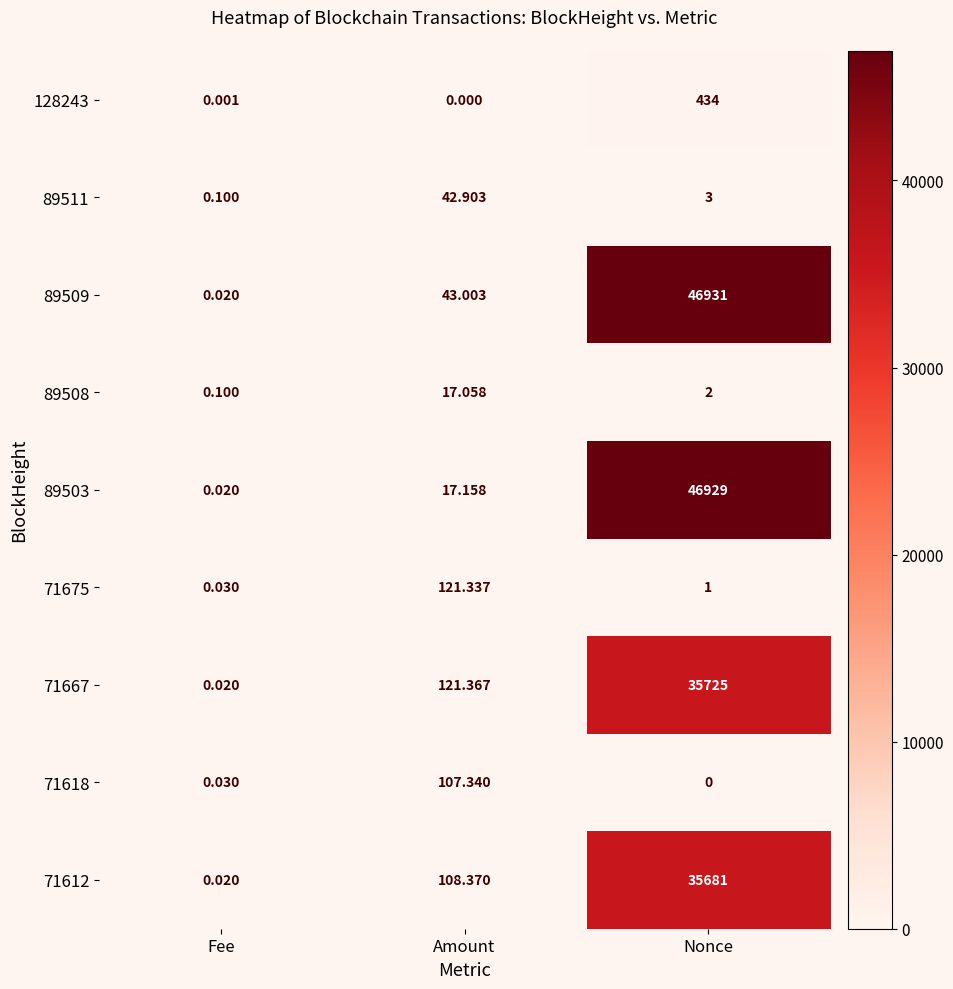

Is the value of 89503 at Nonce greater than the value of 71618 at Amount?

Yes